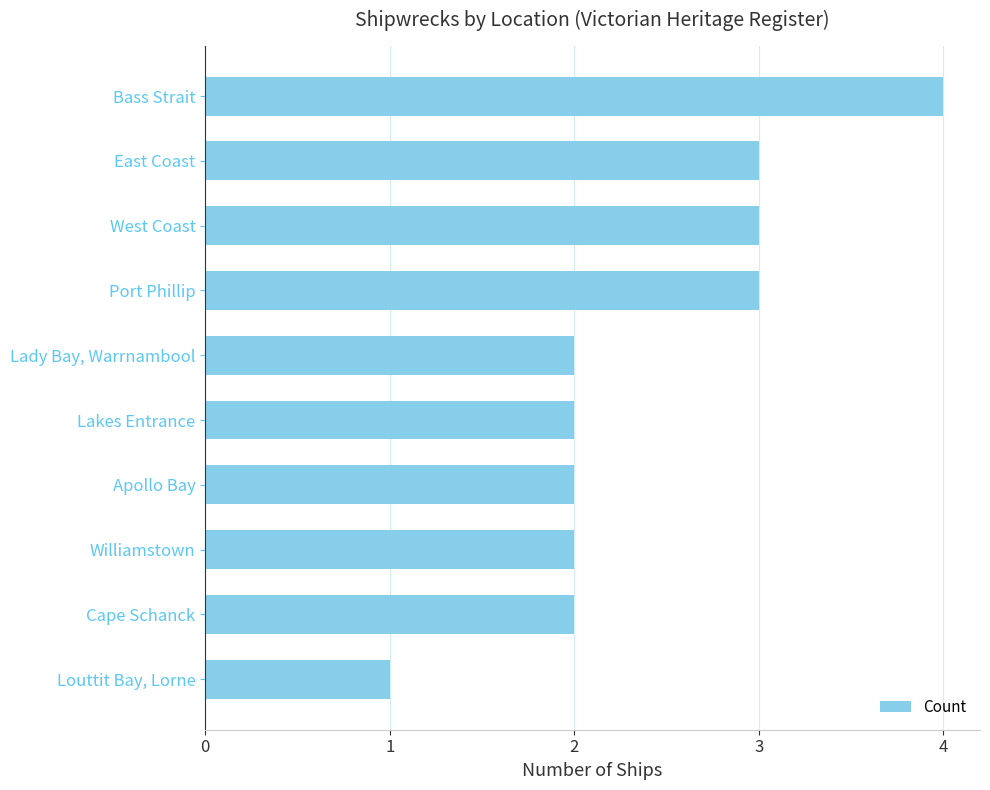

The chart shows a value of 1 at Port Phillip. True or false?

False